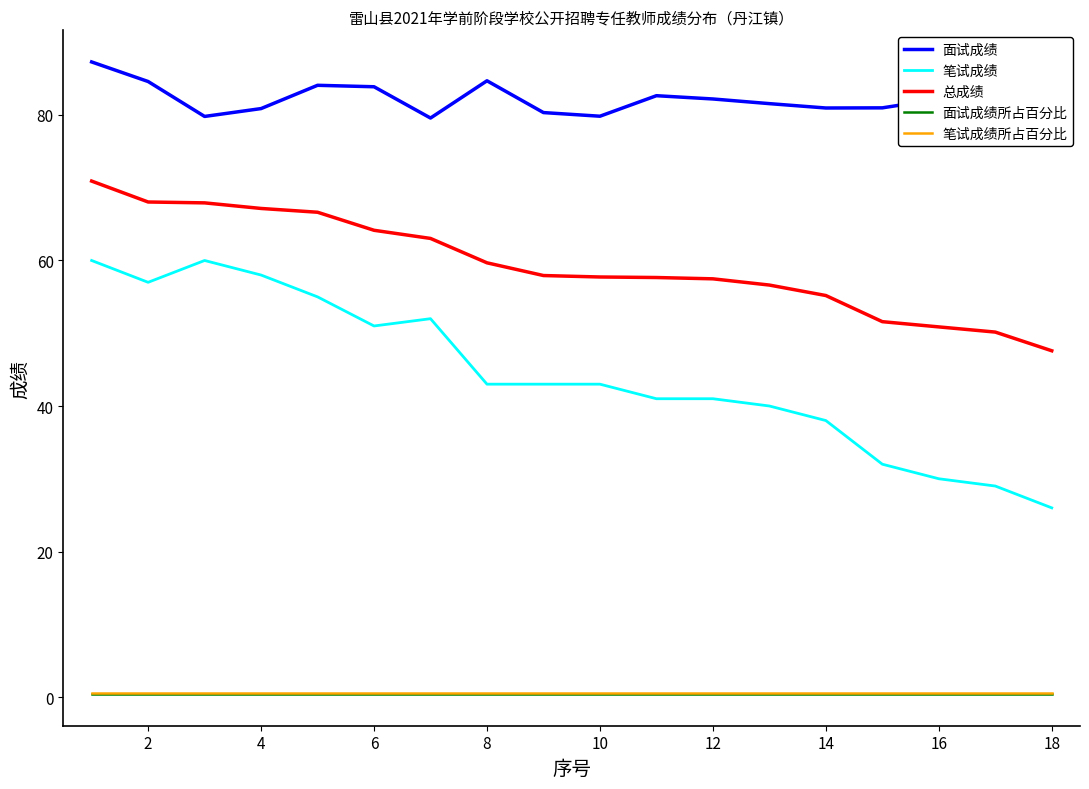

What is the highest value of the 笔试成绩 series?

60.0